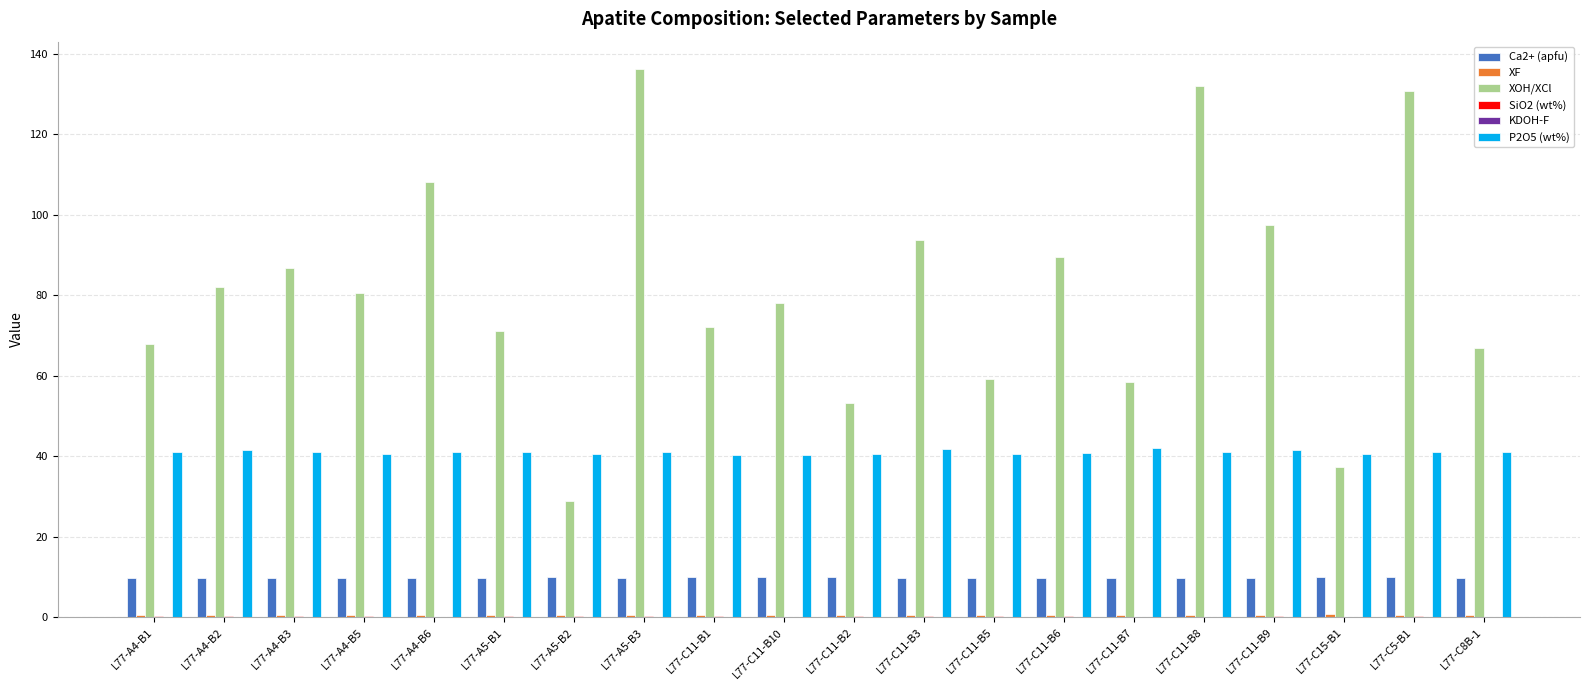

Which series has the largest total across all categories?

XOH/XCl